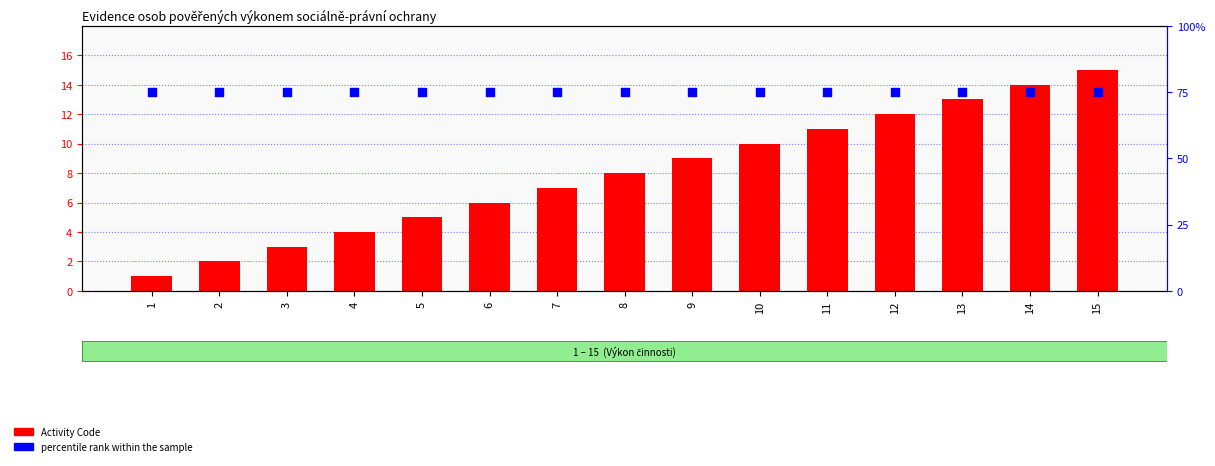

Which series has the largest total across all categories?

percentile rank within the sample